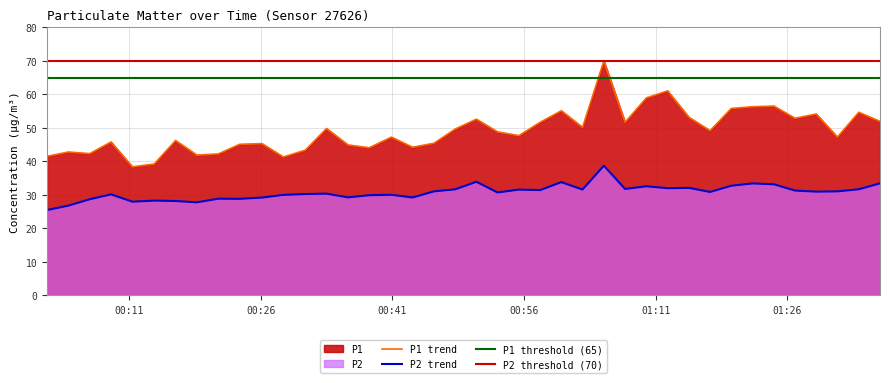

True or false: P1 trend and P2 trend intersect in this chart.

False